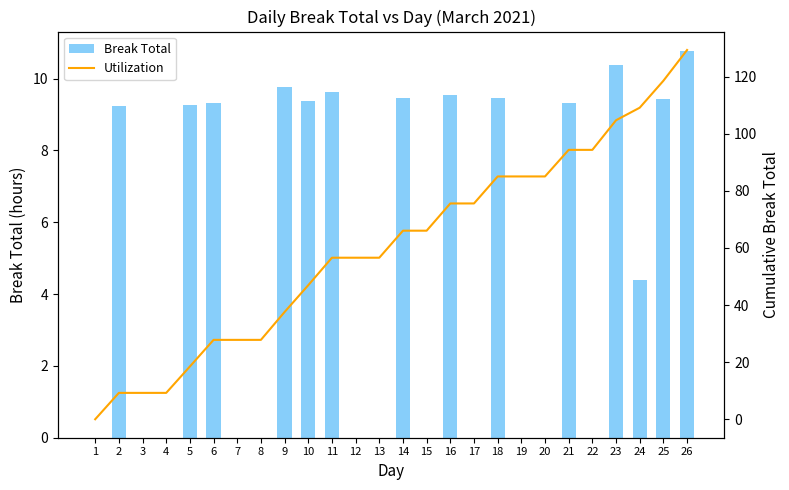

What is the total value across all series at 17?

75.6